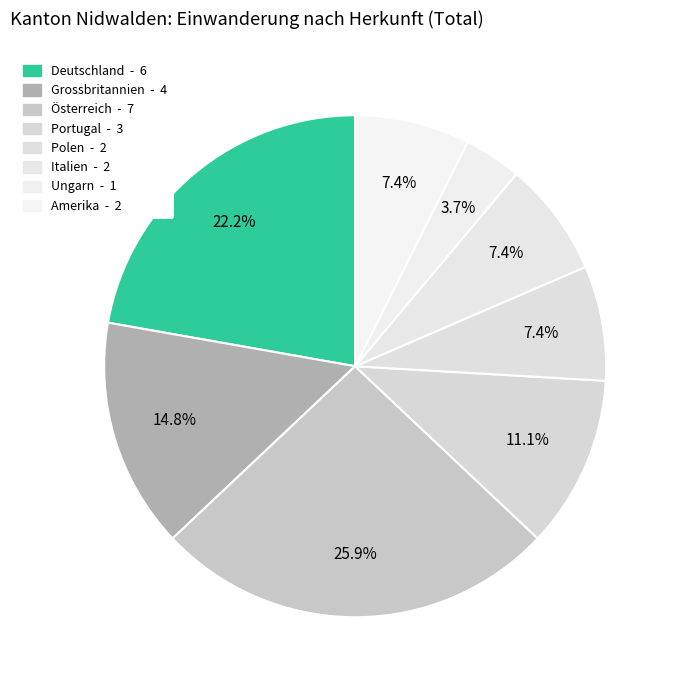

How many segments does this pie chart have?

8